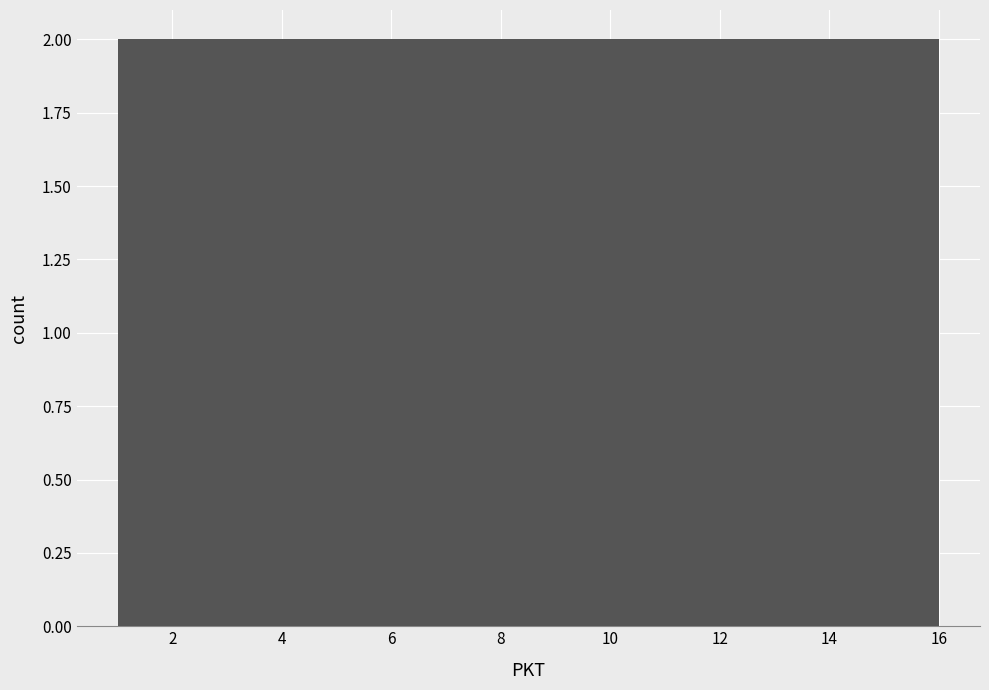

Reading left to right, list every bar in this chart as the range it spans on the x-axis followed by its height. Neither the bar edges nor the heights are printed on the chart, so give them approximately, as read against the axes.

1.0 to 2.8: 2
2.8 to 4.8: 2
4.8 to 6.6: 2
6.6 to 8.6: 2
8.6 to 10.4: 2
10.4 to 12.2: 2
12.2 to 14.2: 2
14.2 to 16.0: 2